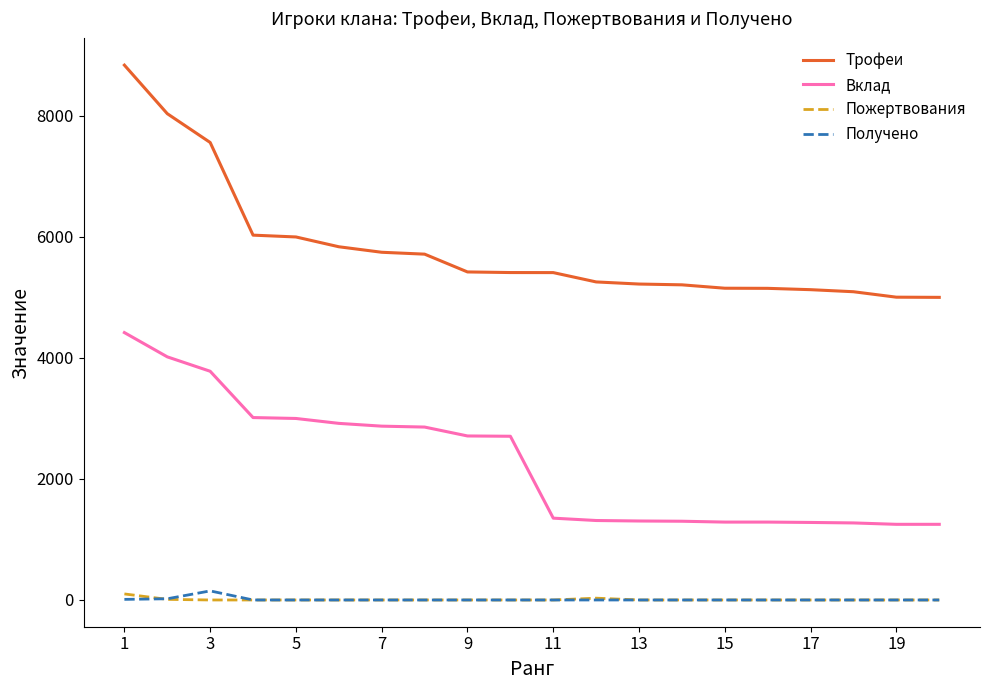

Which series has the largest range (max minus min)?

Трофеи